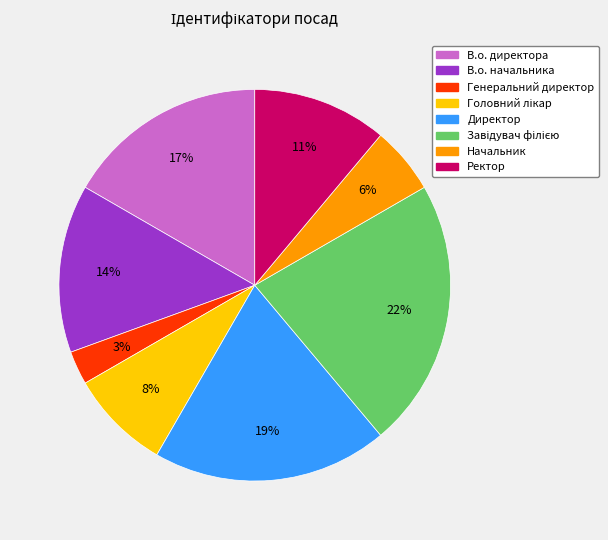

Which has a higher value, Генеральний директор or Директор?

Директор